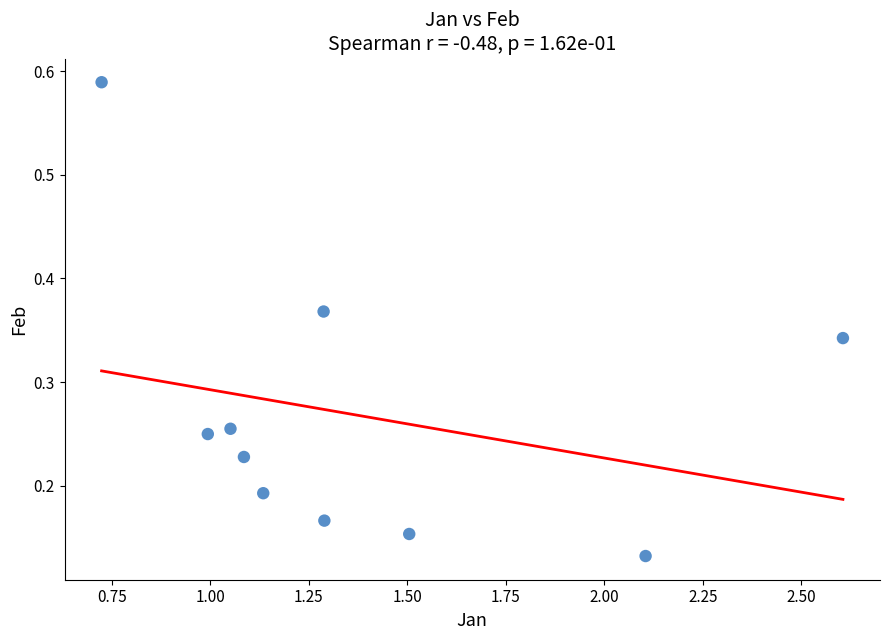

What is the average X value?

1.4